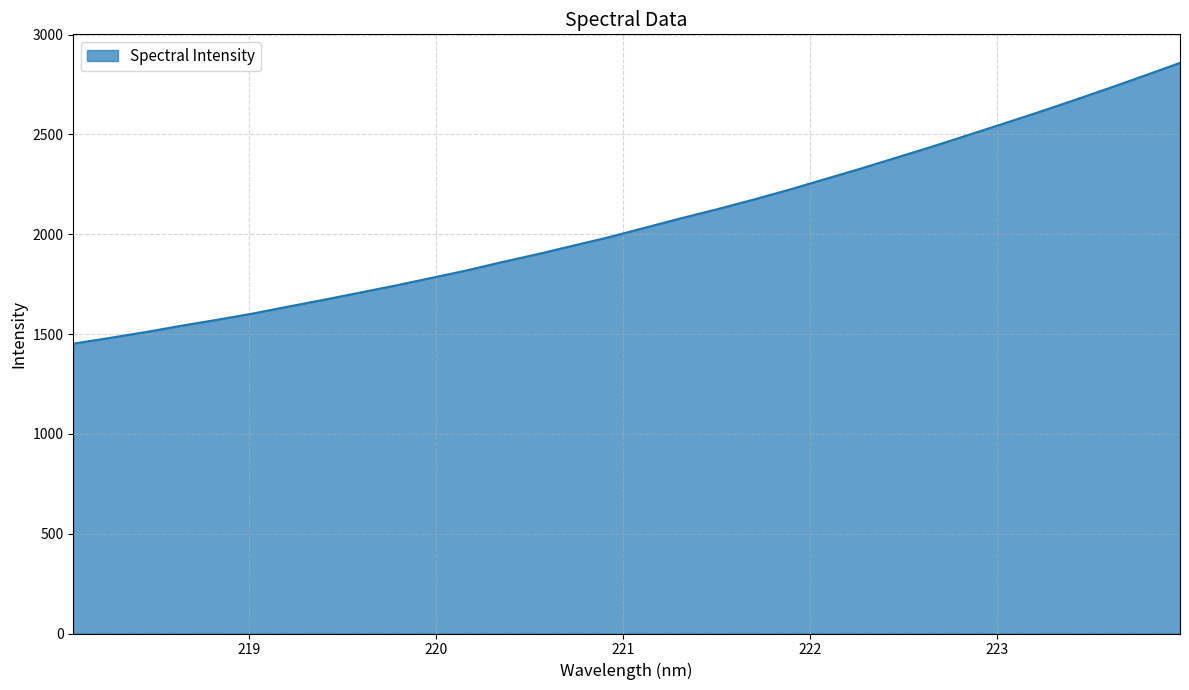

What is the minimum value shown in the chart?

1452.0